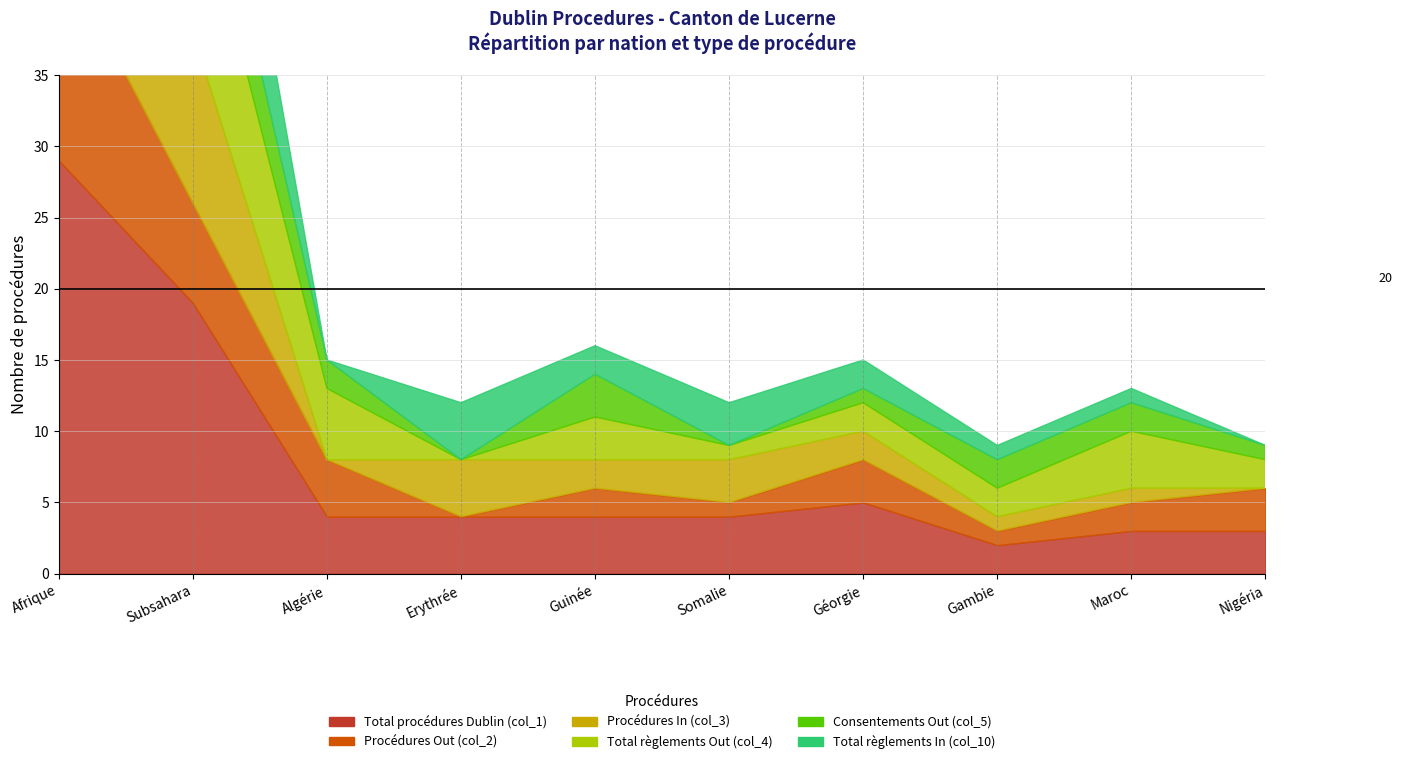

What is the value of the Total règlements Out (col_4) point at the 3rd from the left?

5